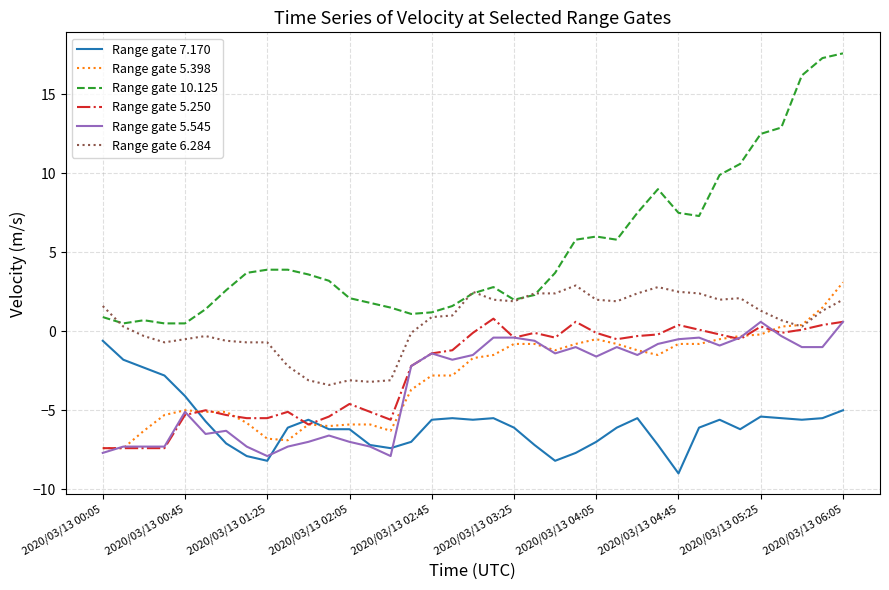

What is the minimum value shown in the chart?

-9.0